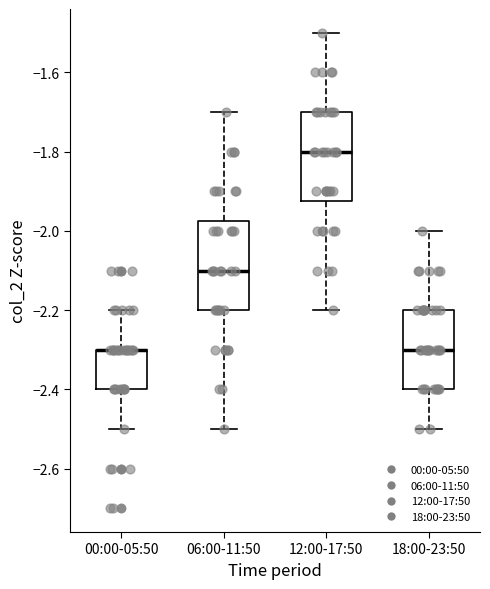

Where is the lower edge of the box for 00:00-05:50 on the y-axis? The values are not printed on the chart, so give them approximately, as read against the axis.

-2.40